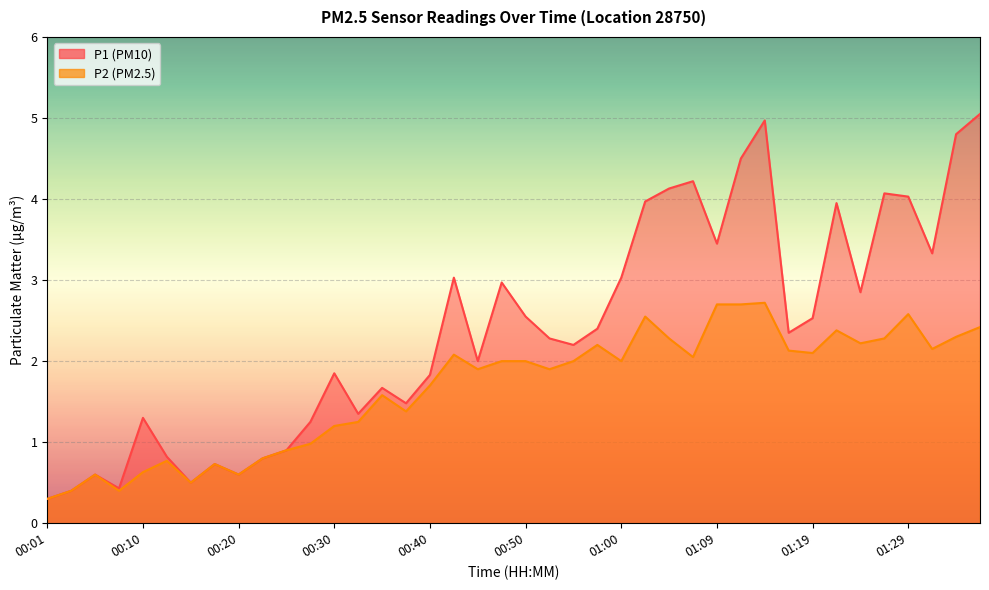

What is the minimum value for P2?

0.3